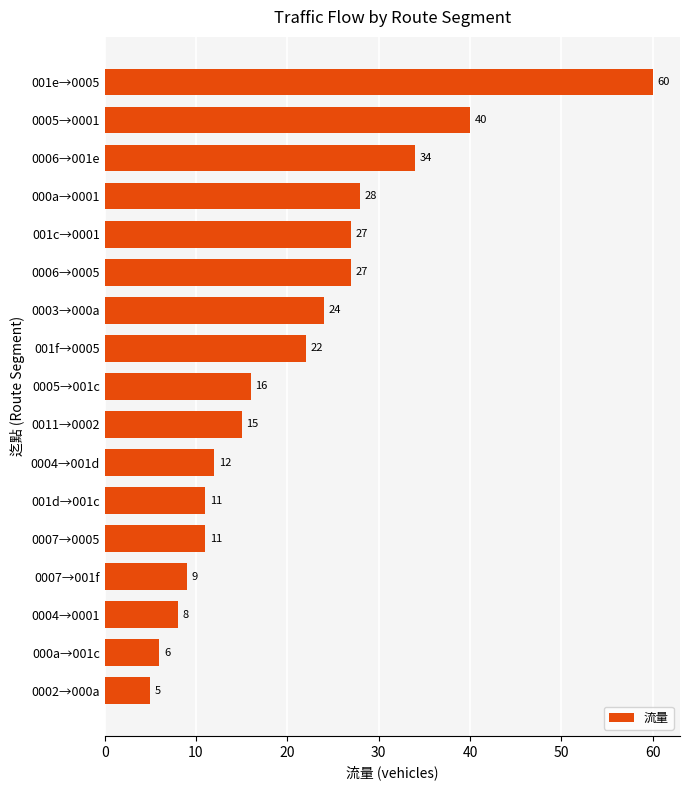

Does the chart contain any negative values?

No